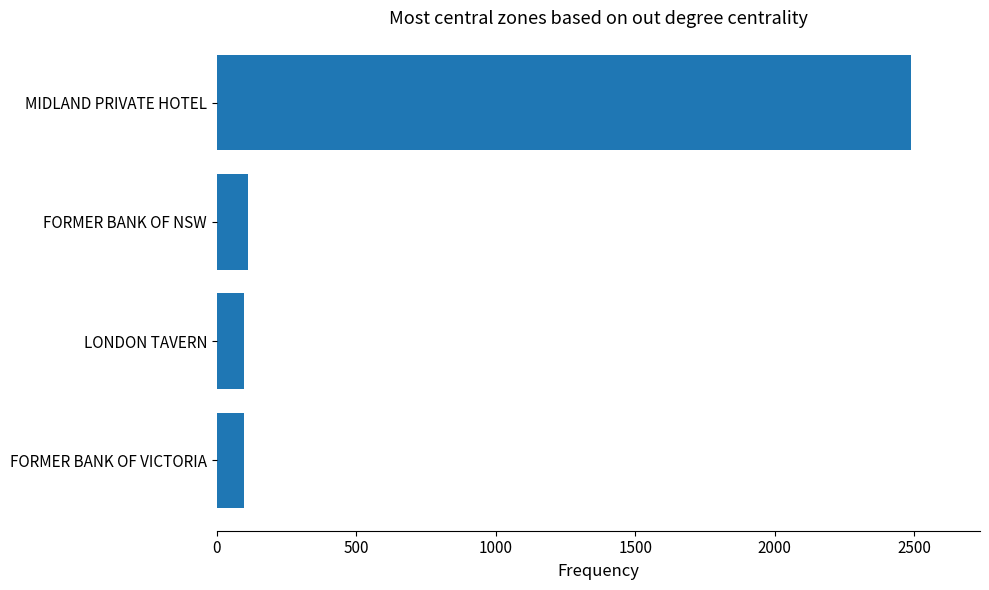

Is it true that the value at MIDLAND PRIVATE HOTEL is 2487?

True